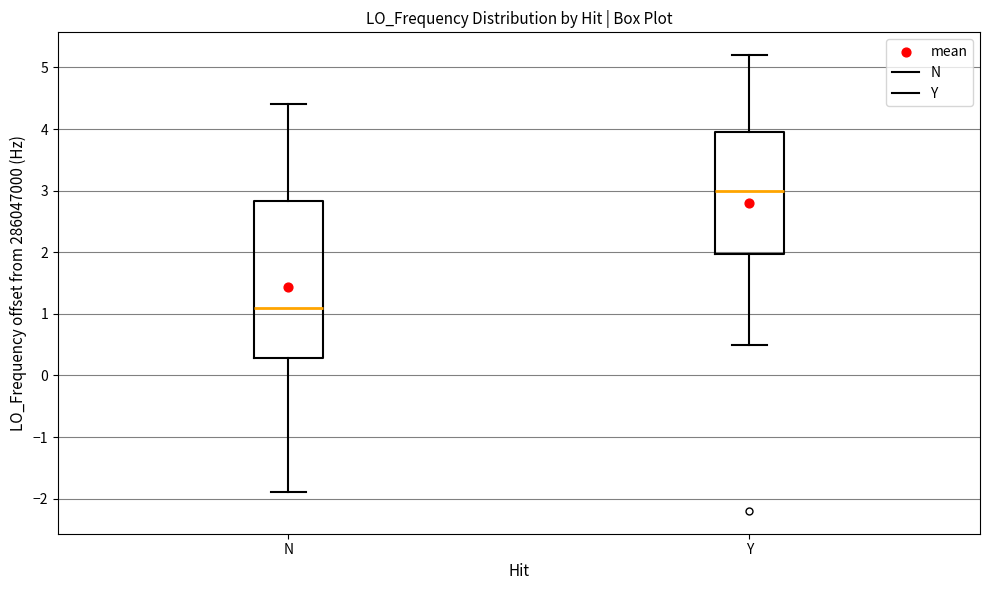

Which box's median line is the highest?

Y